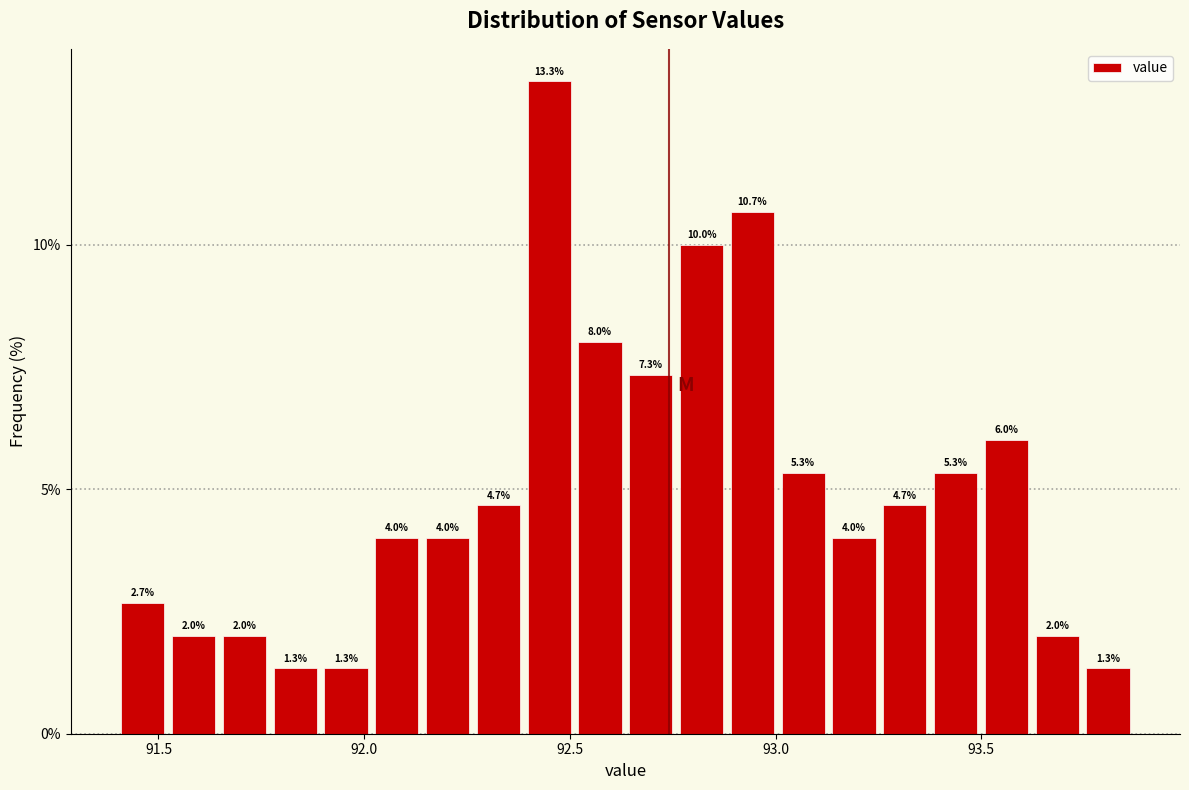

Around what value on the x-axis is the tallest bar? Give the approximate position of its centre, as read against the axis.

92.45